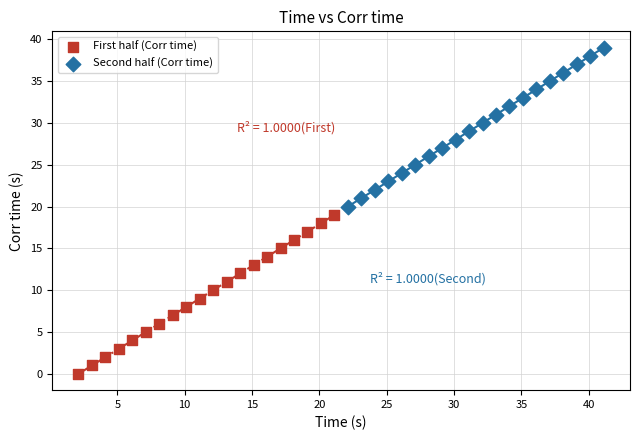

Which series contains the highest Y value?

Second half (Corr time)